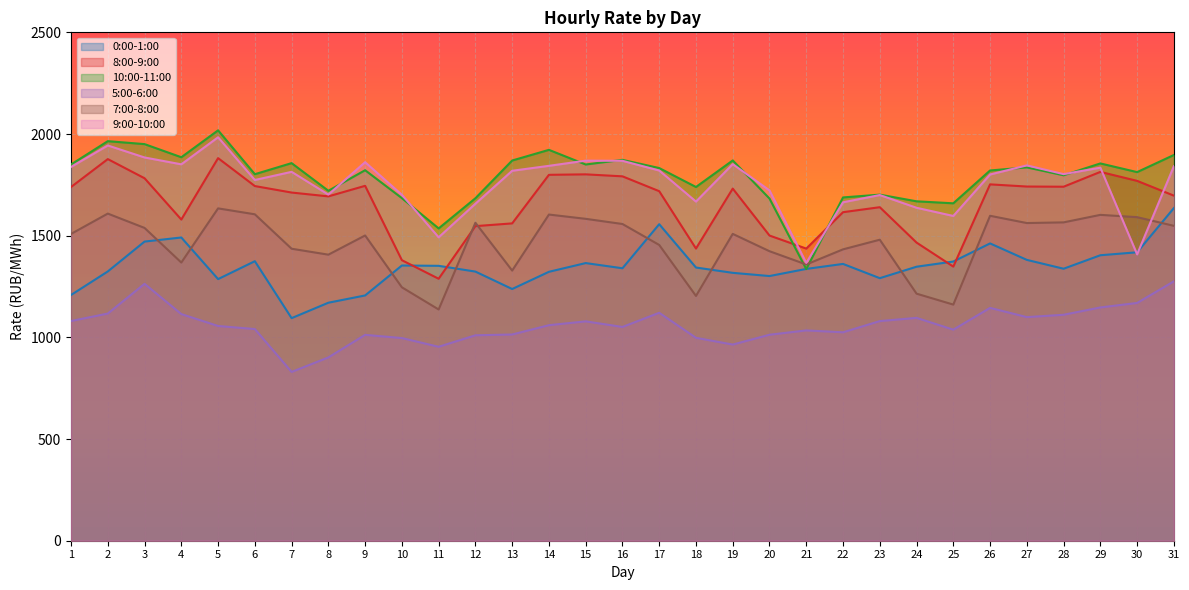

Read the 7:00-8:00 value at 21.

1358.4